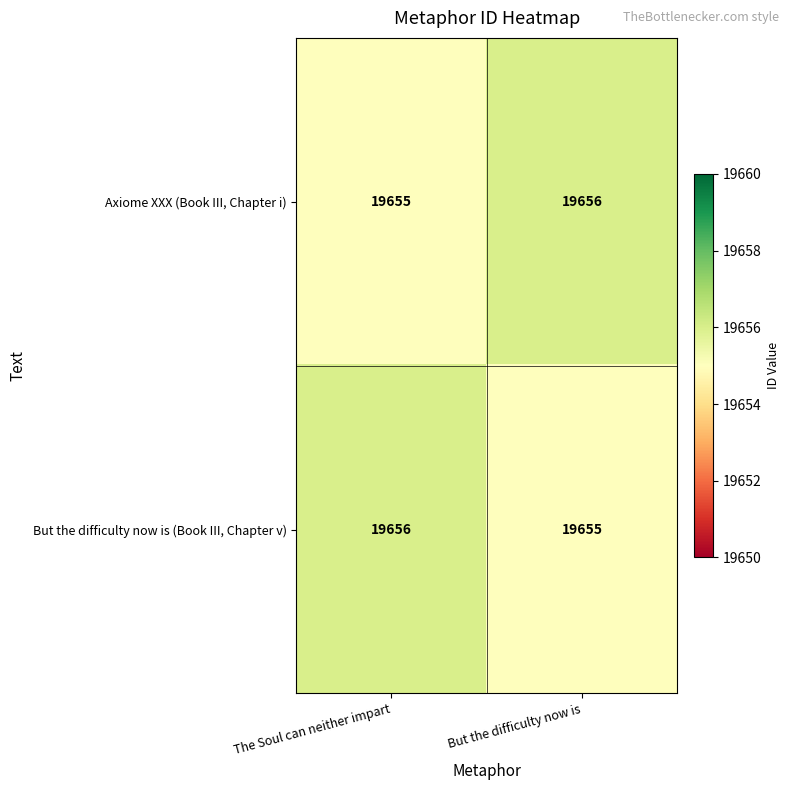

At how many categories does at least one series exceed 19655?

2